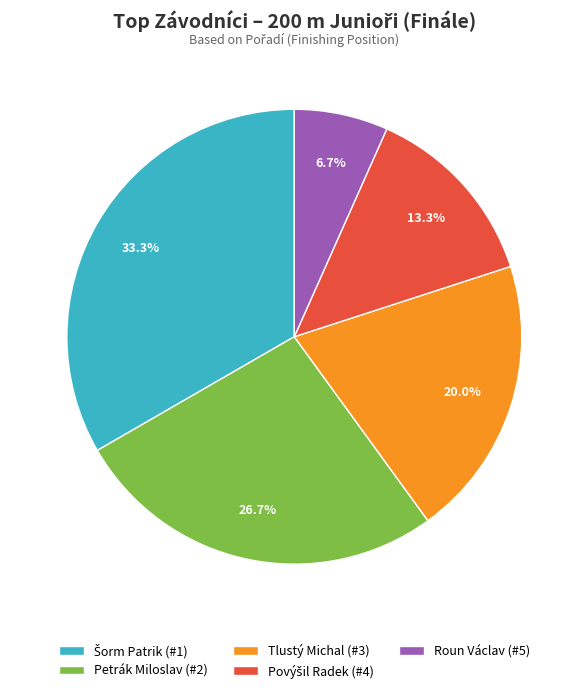

What is the ratio of the value at Roun Václav (#5) to the value at Tlustý Michal (#3)?

0.3